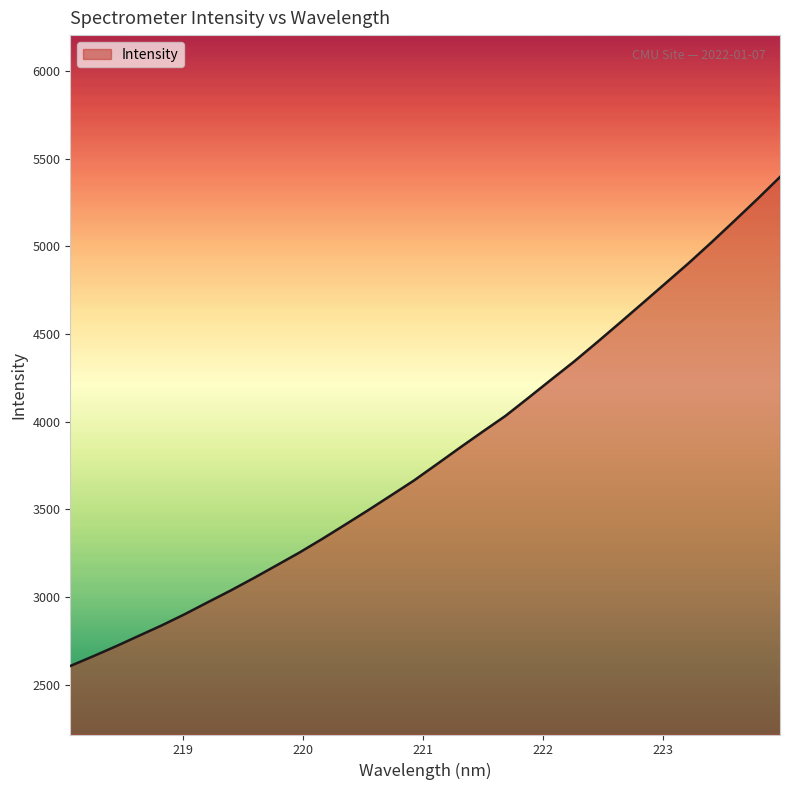

What is the difference between the maximum and minimum values?

2790.0